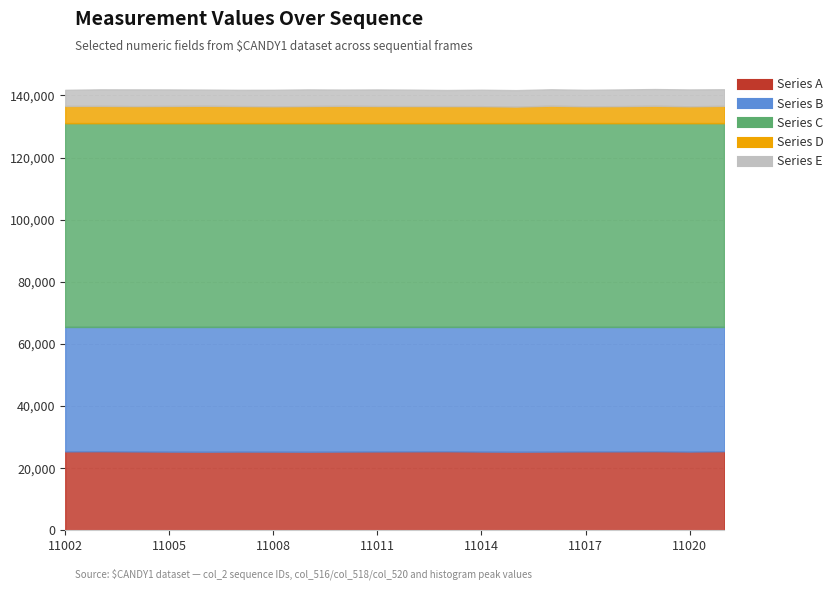

How many lines are shown in the chart?

5